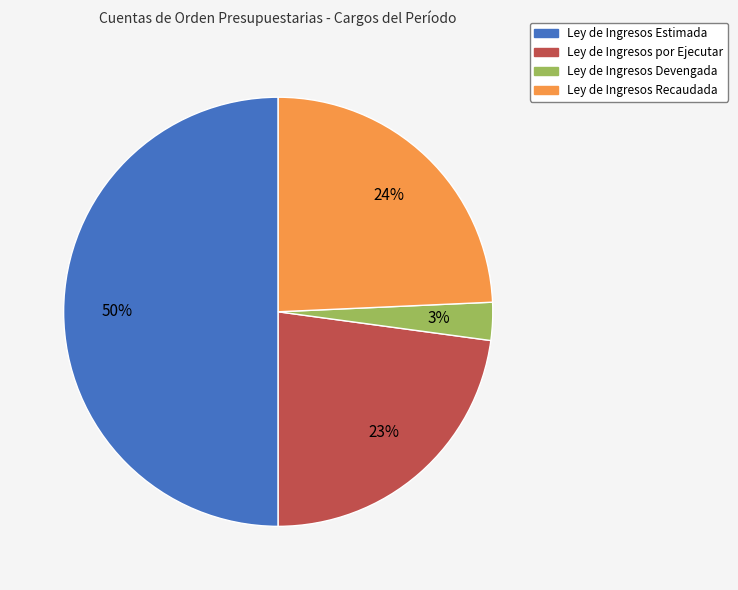

The Ley de Ingresos Recaudada slice represents 13% of the pie. True or false?

False